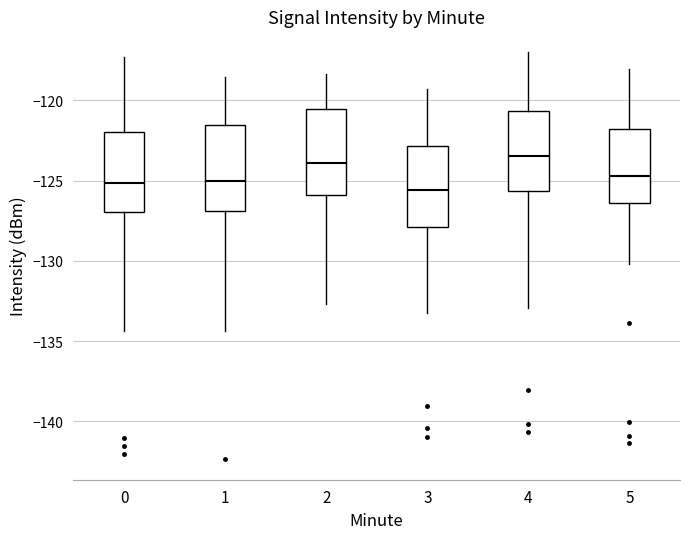

Where does the upper whisker of the box at x = 1 end on the y-axis? The values are not printed on the chart, so give them approximately, as read against the axis.

-118.5